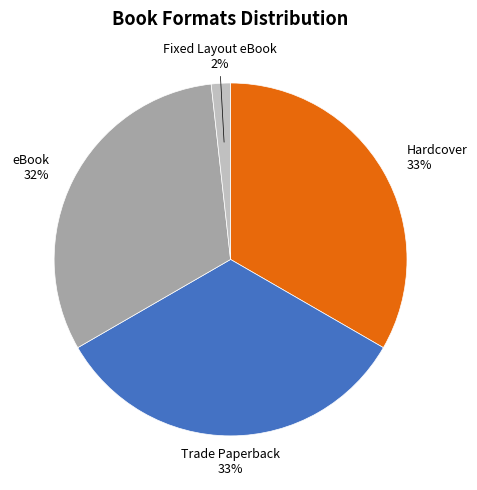

To the nearest percent, what percentage of the pie is Trade Paperback?

33%